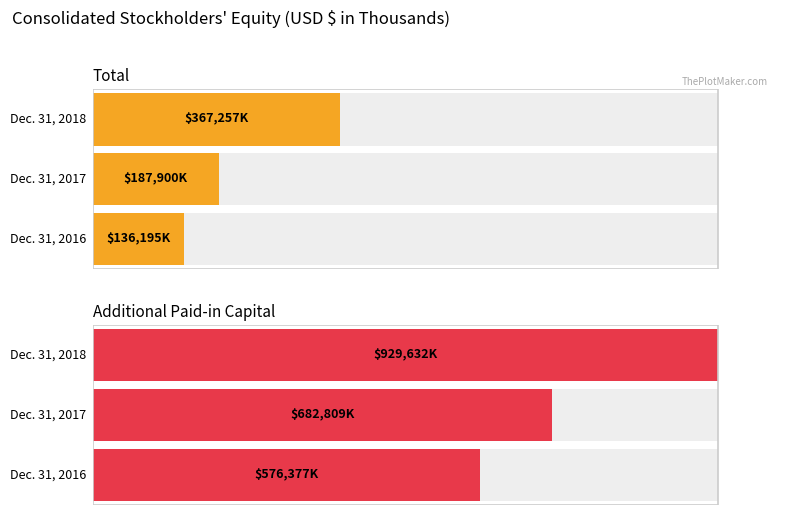

How many groups of bars are there?

3